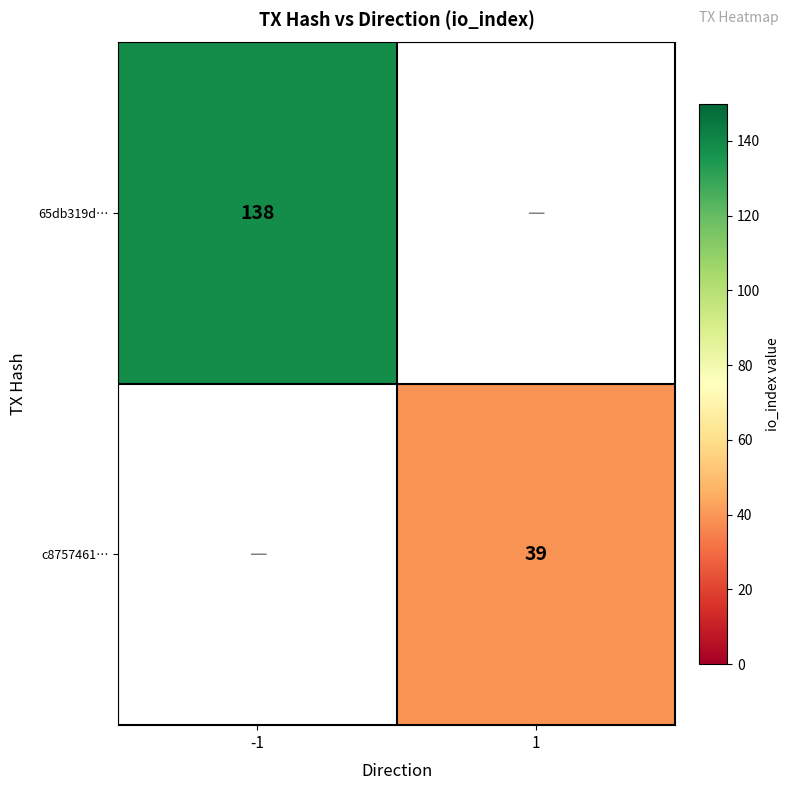

Is the value of 65db319d… at -1 greater than the value of c8757461… at 1?

Yes